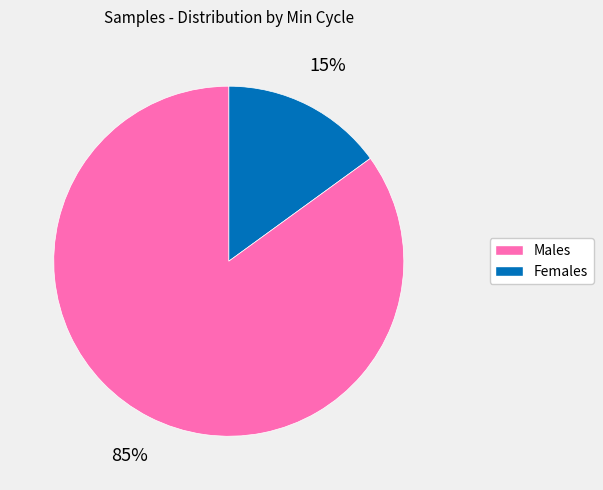

Is there a majority slice in this chart?

Yes